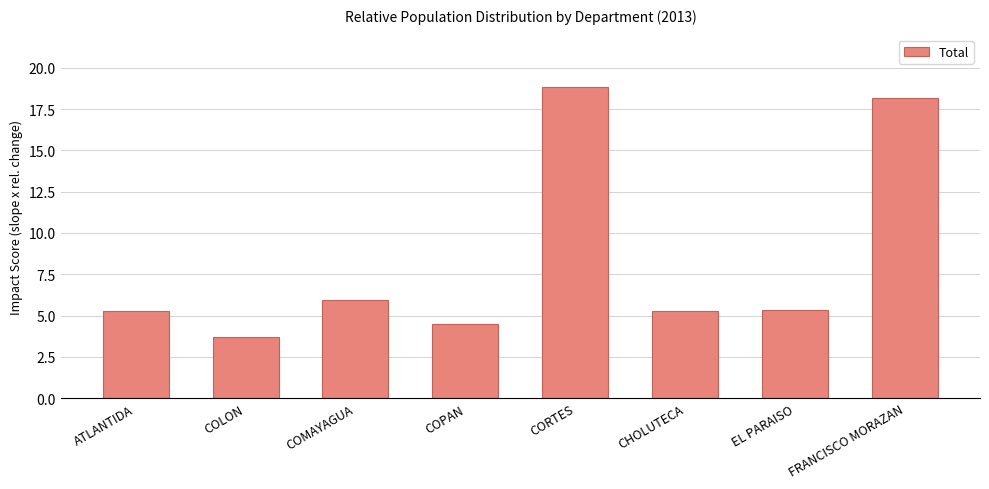

Which has a higher value, COPAN or ATLANTIDA?

ATLANTIDA